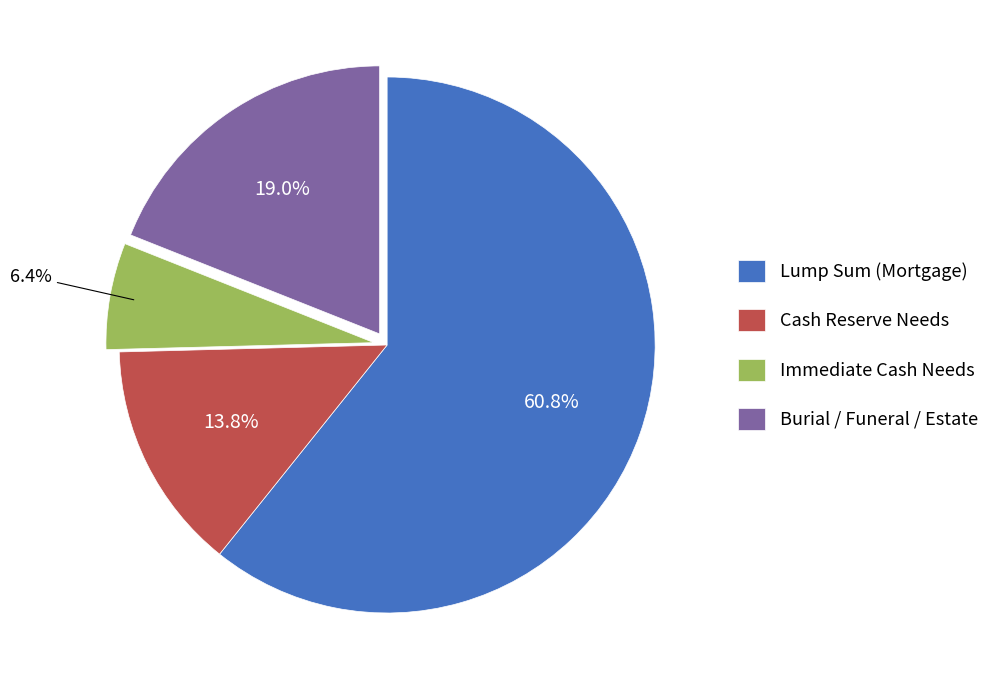

Is there any slice that represents more than half of the pie?

Yes